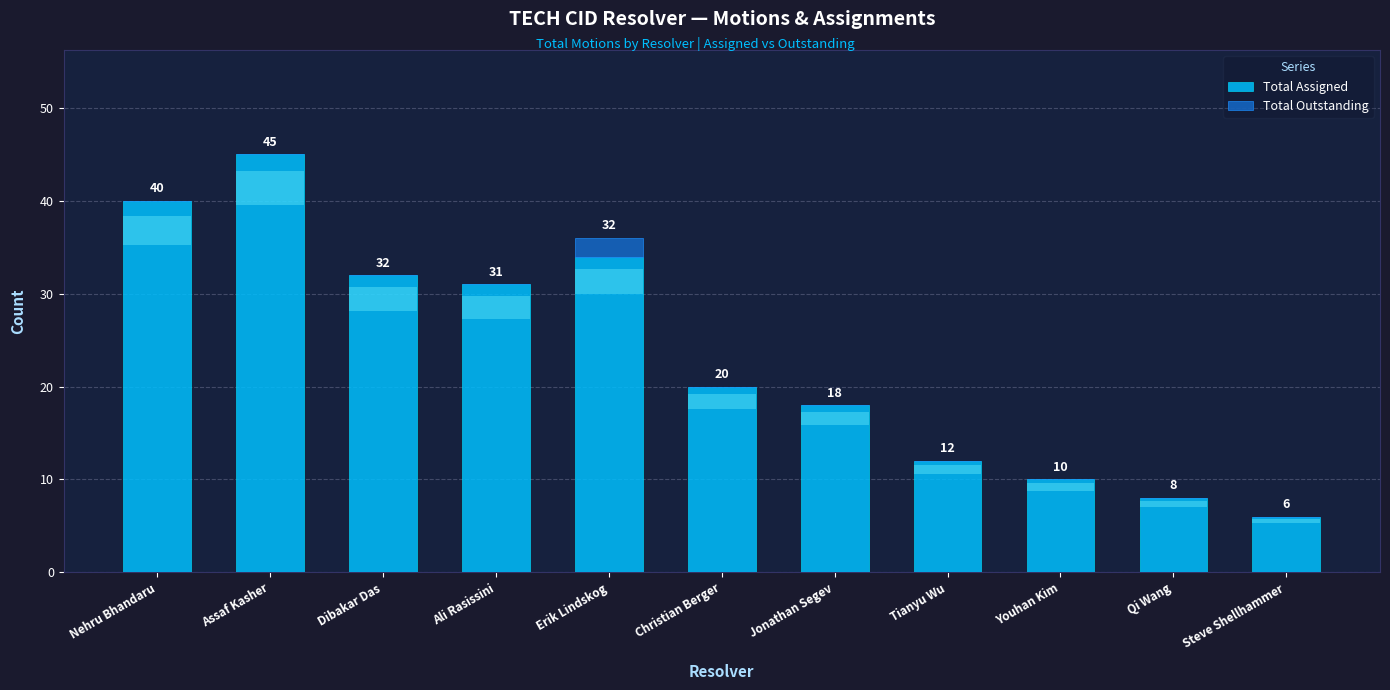

Which category has the highest value in the Total Assigned series?

Assaf Kasher